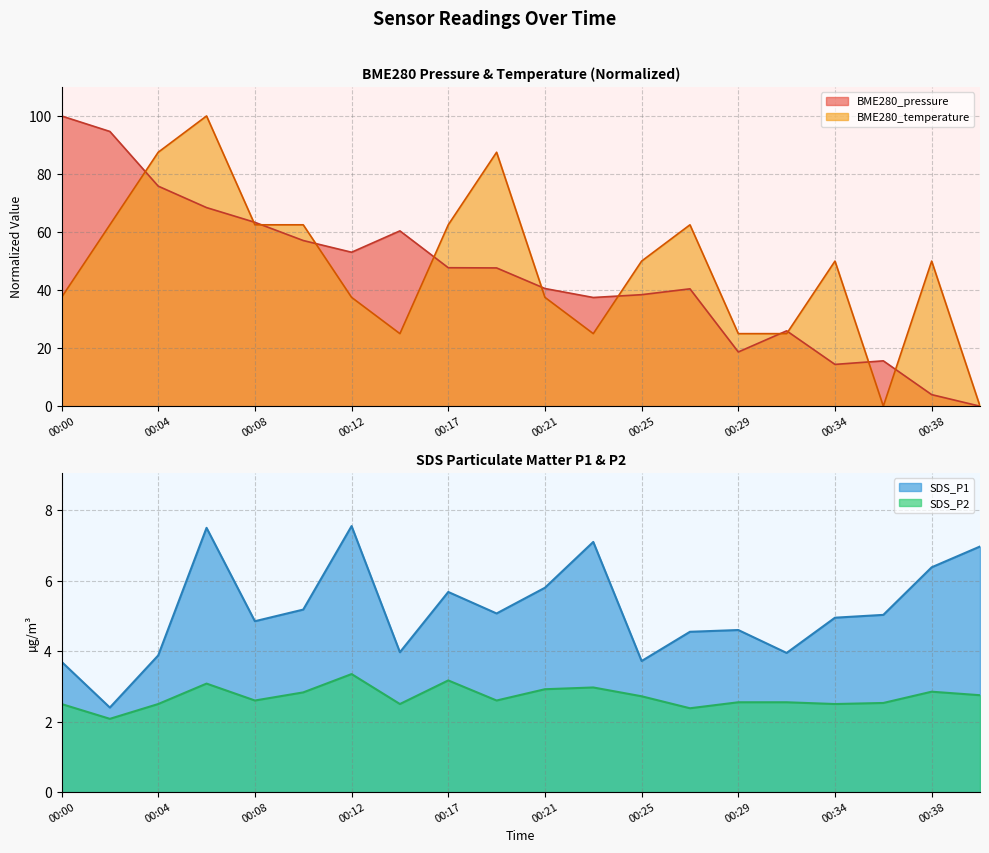

Reading left to right, list all the values displayed in this chart.

BME280_pressure: 100.0	94.7	75.8	68.4	63.4	57.1	53.1	60.4	47.7	47.6	40.5	37.5	38.4	40.4	18.7	26.0	14.4	15.6	4.0	0.0
SDS_P1: 3.7	2.4	3.9	7.5	4.8	5.2	7.5	4.0	5.7	5.1	5.8	7.1	3.7	4.5	4.6	4.0	5.0	5.0	6.4	7.0
SDS_P2: 2.5	2.1	2.5	3.1	2.6	2.8	3.4	2.5	3.2	2.6	2.9	3.0	2.7	2.4	2.5	2.5	2.5	2.5	2.9	2.8
BME280_temperature: 37.5	62.5	87.5	100.0	62.5	62.5	37.5	25.0	62.5	87.5	37.5	25.0	50.0	62.5	25.0	25.0	50.0	0.0	50.0	0.0